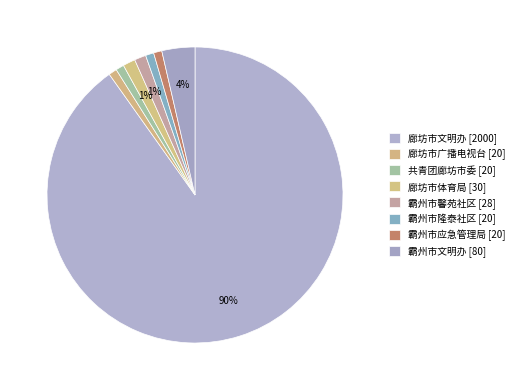

How much of the chart is everything except 廊坊市广播电视台?

99.1%